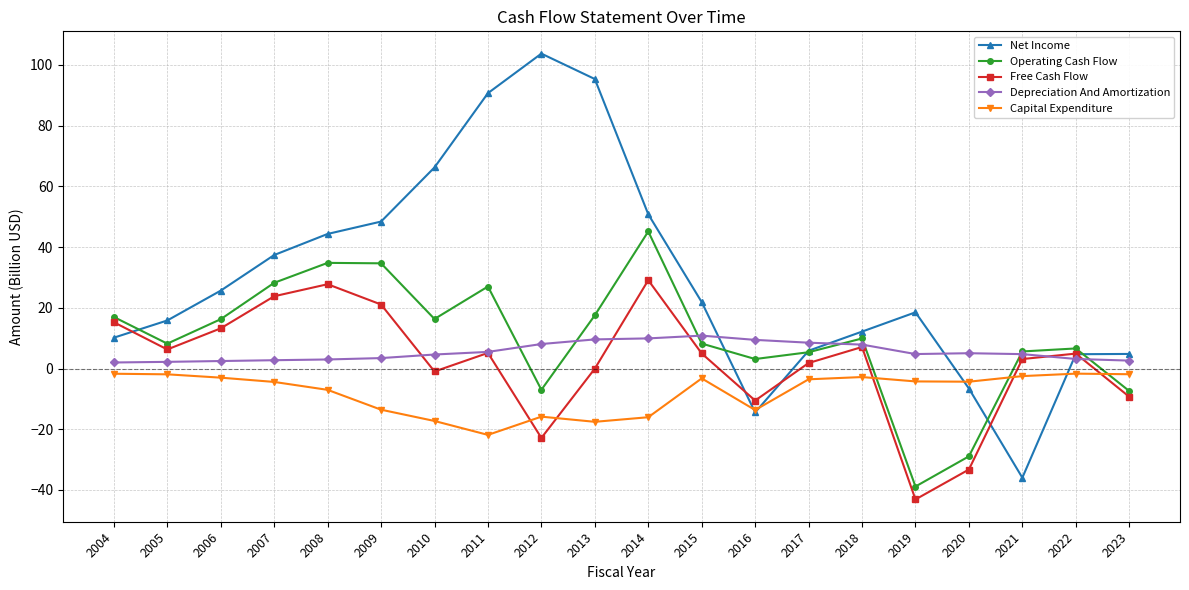

The Operating Cash Flow series shows -7.0 at 2012. True or false?

True